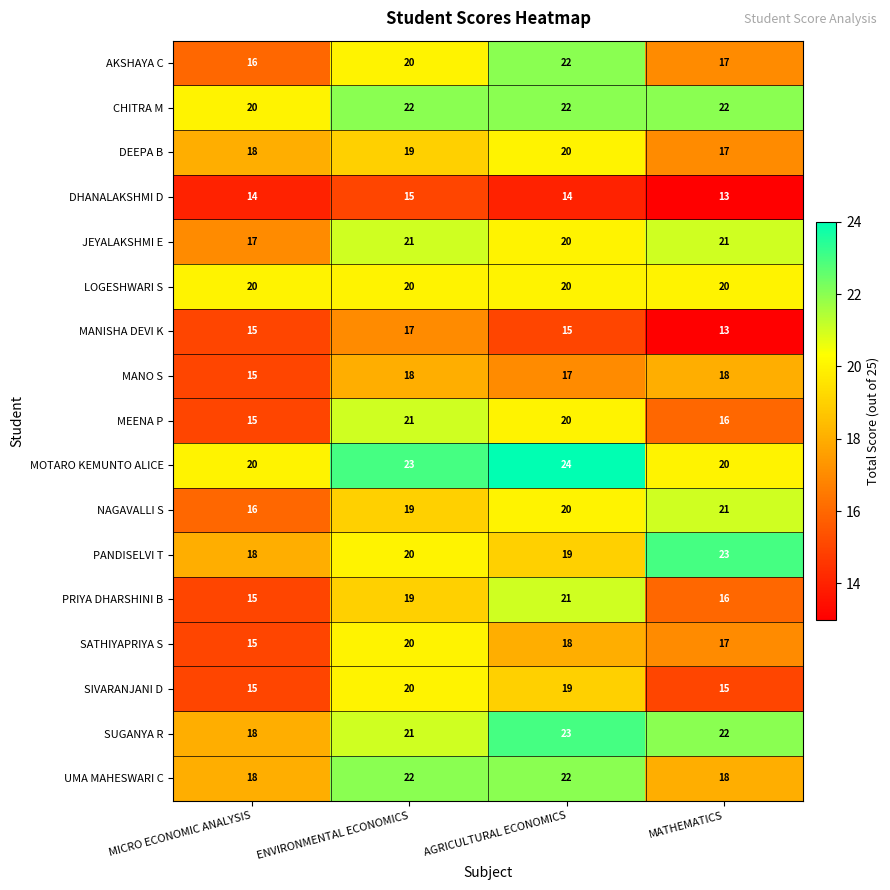

What is the highest value of the UMA MAHESWARI C series?

22